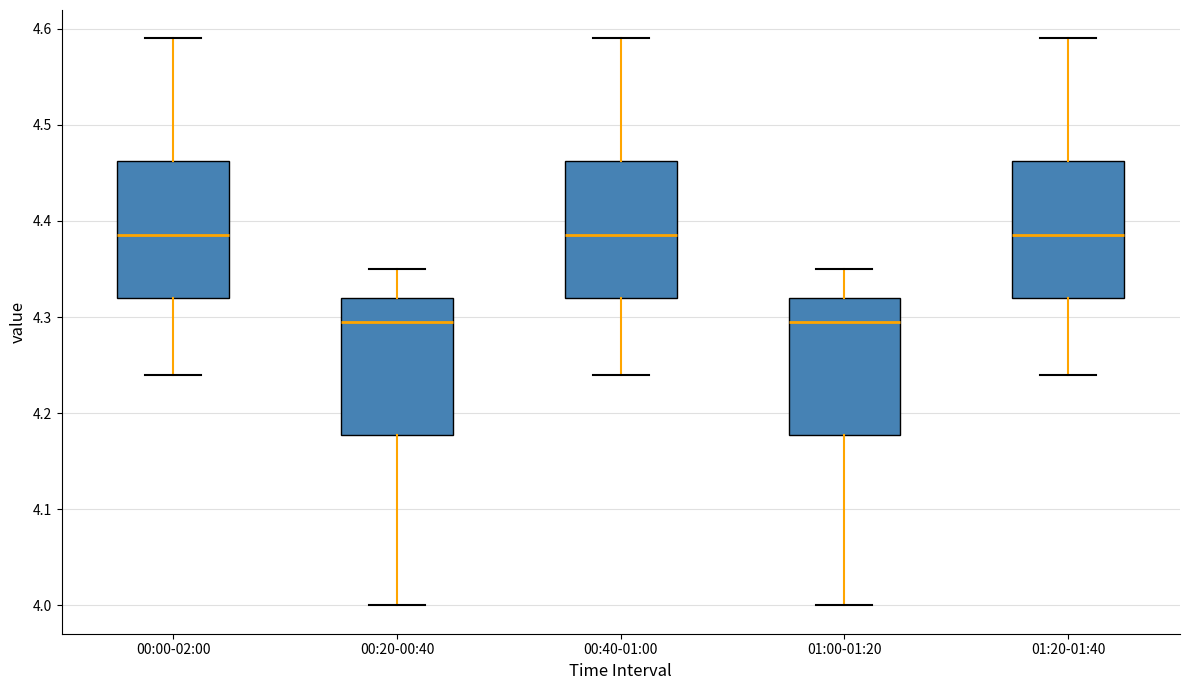

Where does the median line of the box for 00:40-01:00 sit on the y-axis? The values are not printed on the chart, so give them approximately, as read against the axis.

4.39